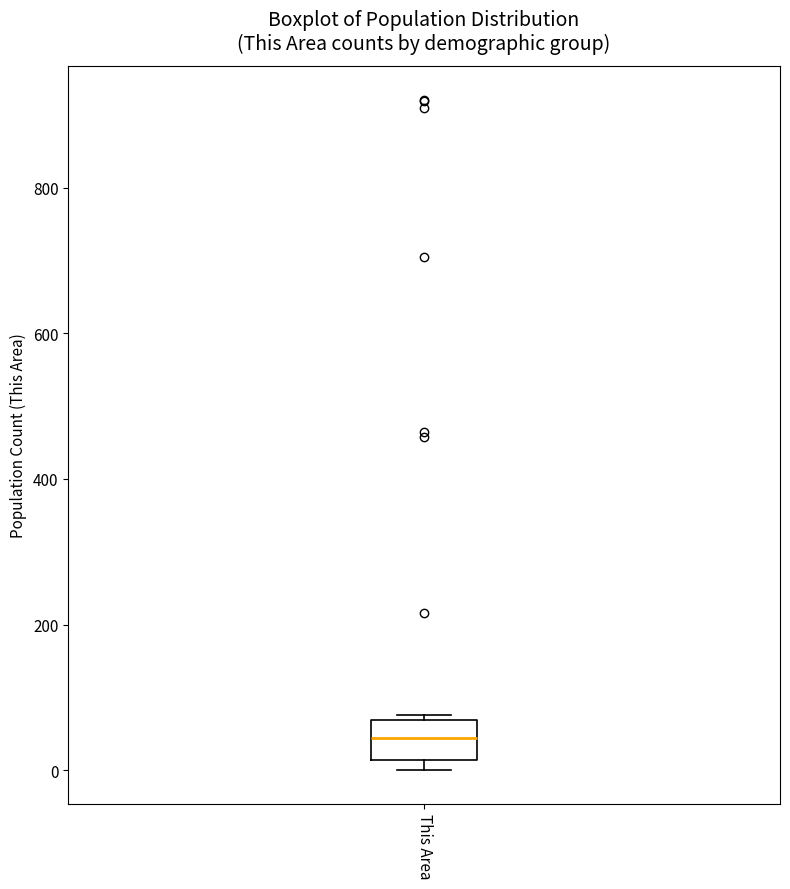

Read this box plot against the y-axis: the position of the median line, the range covered by the box, and the ends of both whiskers. The values are not printed on the chart, so give them approximately, as read against the axis.

median 40, box 20 to 60, whiskers 0 to 80